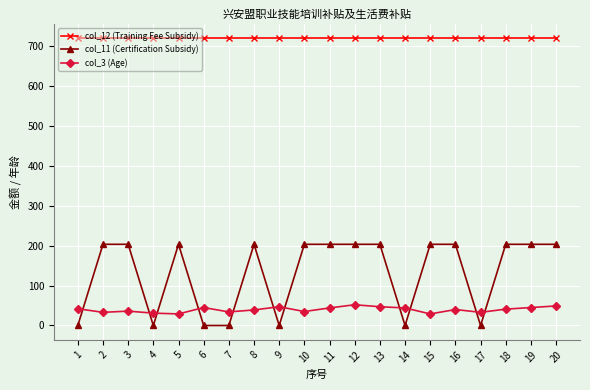

How many categories are shown in the chart?

20